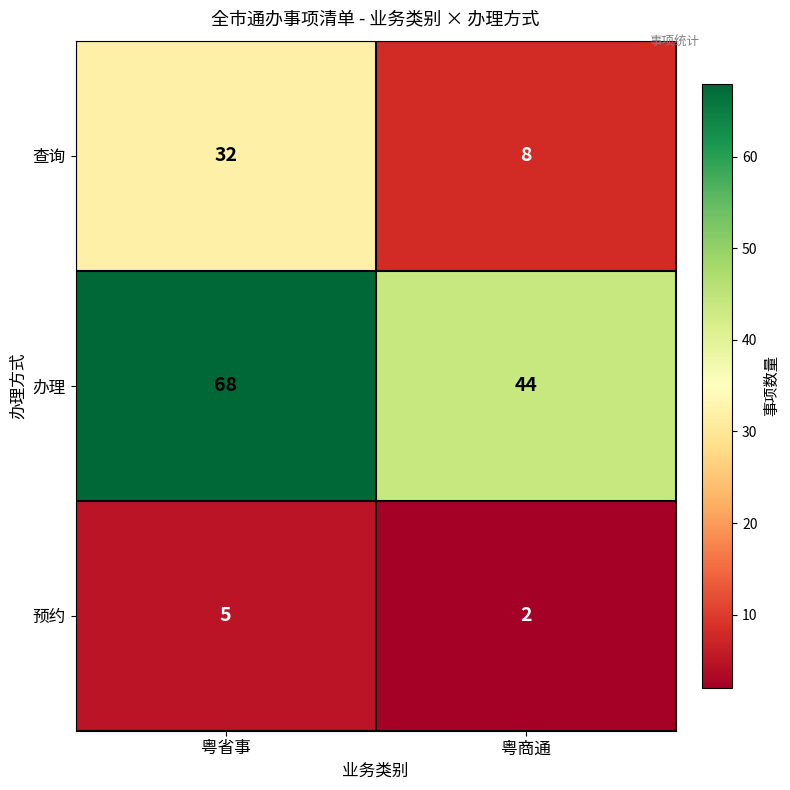

Reading right to left, extract all data points from this chart.

查询: 粤商通=8	粤省事=32
办理: 粤商通=44	粤省事=68
预约: 粤商通=2	粤省事=5